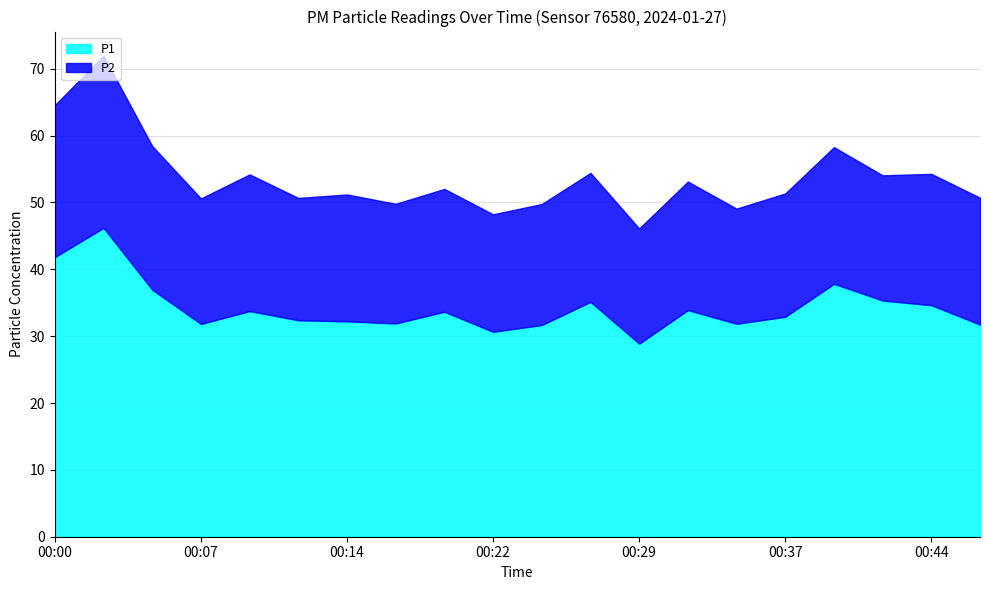

Rank the categories by P2 value from highest to lowest.

00:02, 00:00, 00:05, 00:10, 00:39, 00:44, 00:27, 00:32, 00:14, 00:46, 00:07, 00:42, 00:37, 00:19, 00:12, 00:24, 00:17, 00:22, 00:29, 00:34